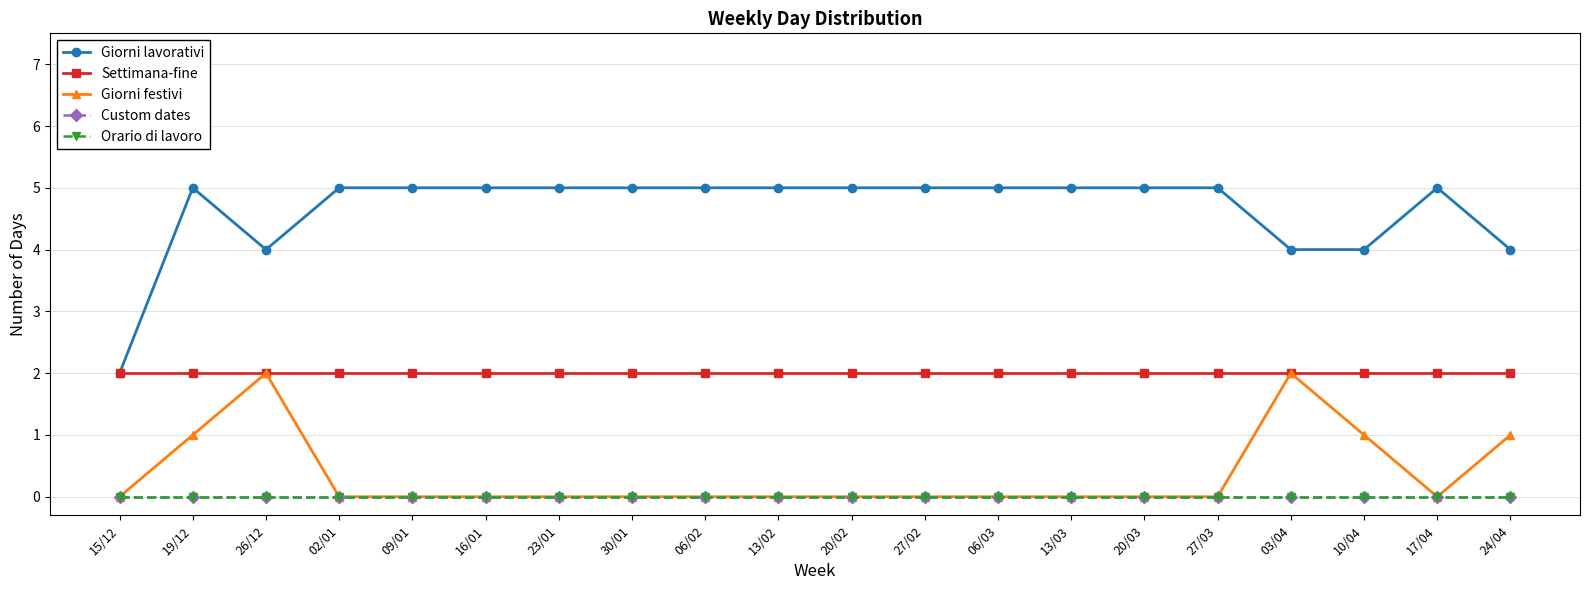

True or false: Giorni lavorativi and Giorni festivi cross at least once.

False